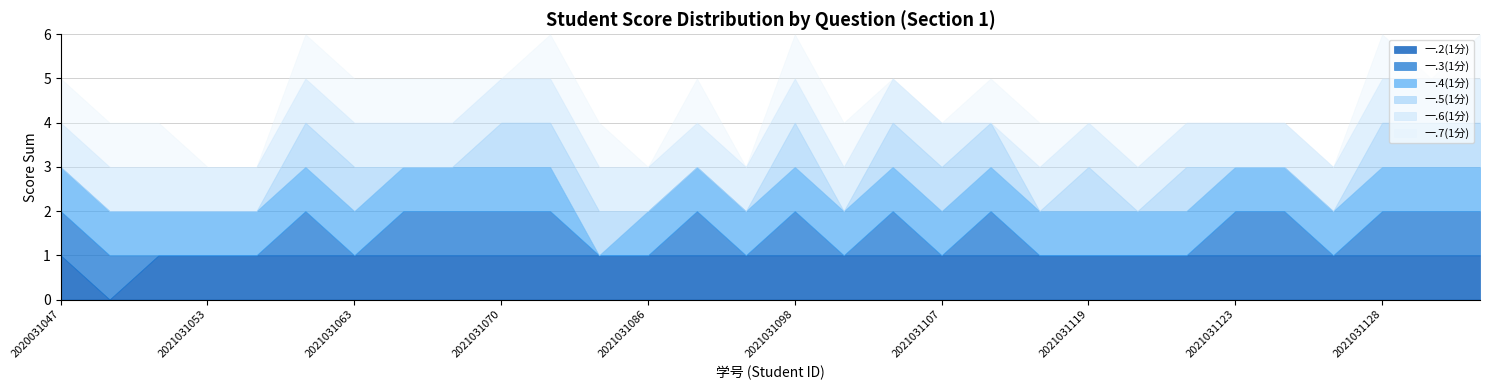

Where is the first local minimum for 一.4(1分)?

2021031085